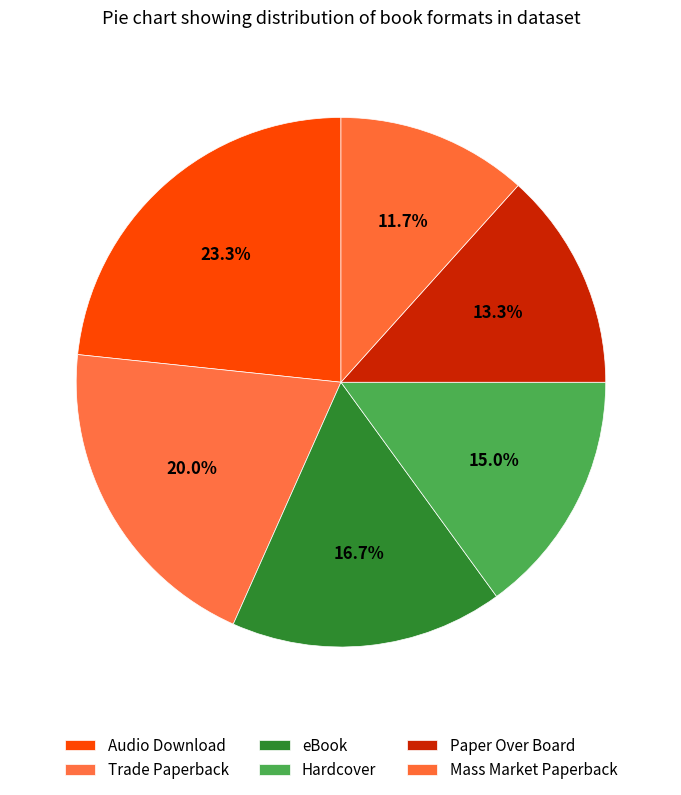

How many slices are in this pie chart?

6